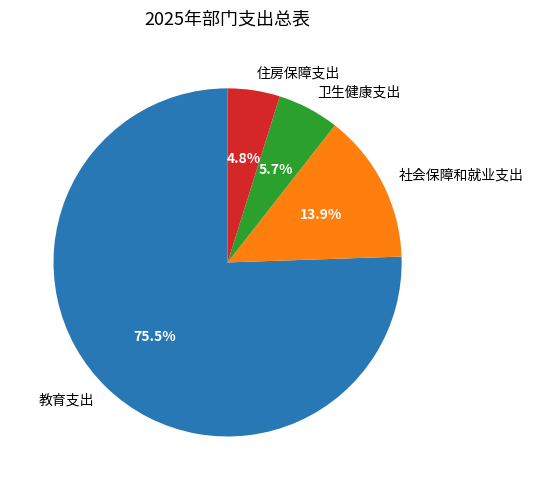

Which category has the smallest portion of the pie?

住房保障支出